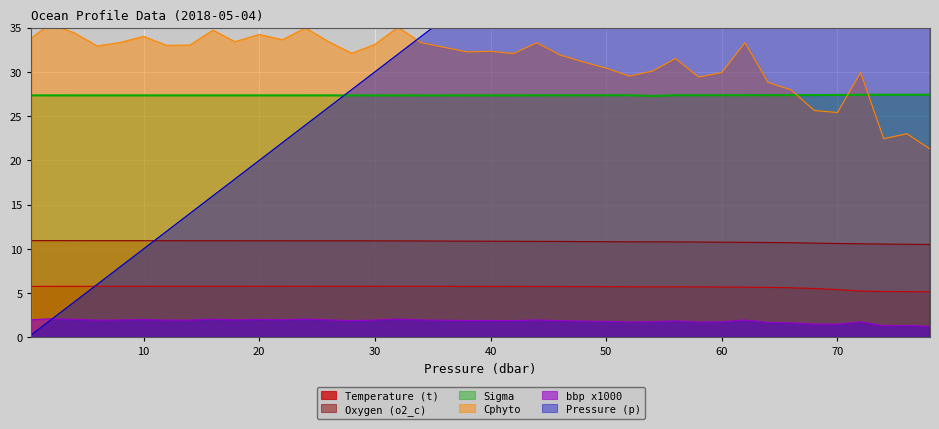

What is the total value across all series at 22.0?

101.7